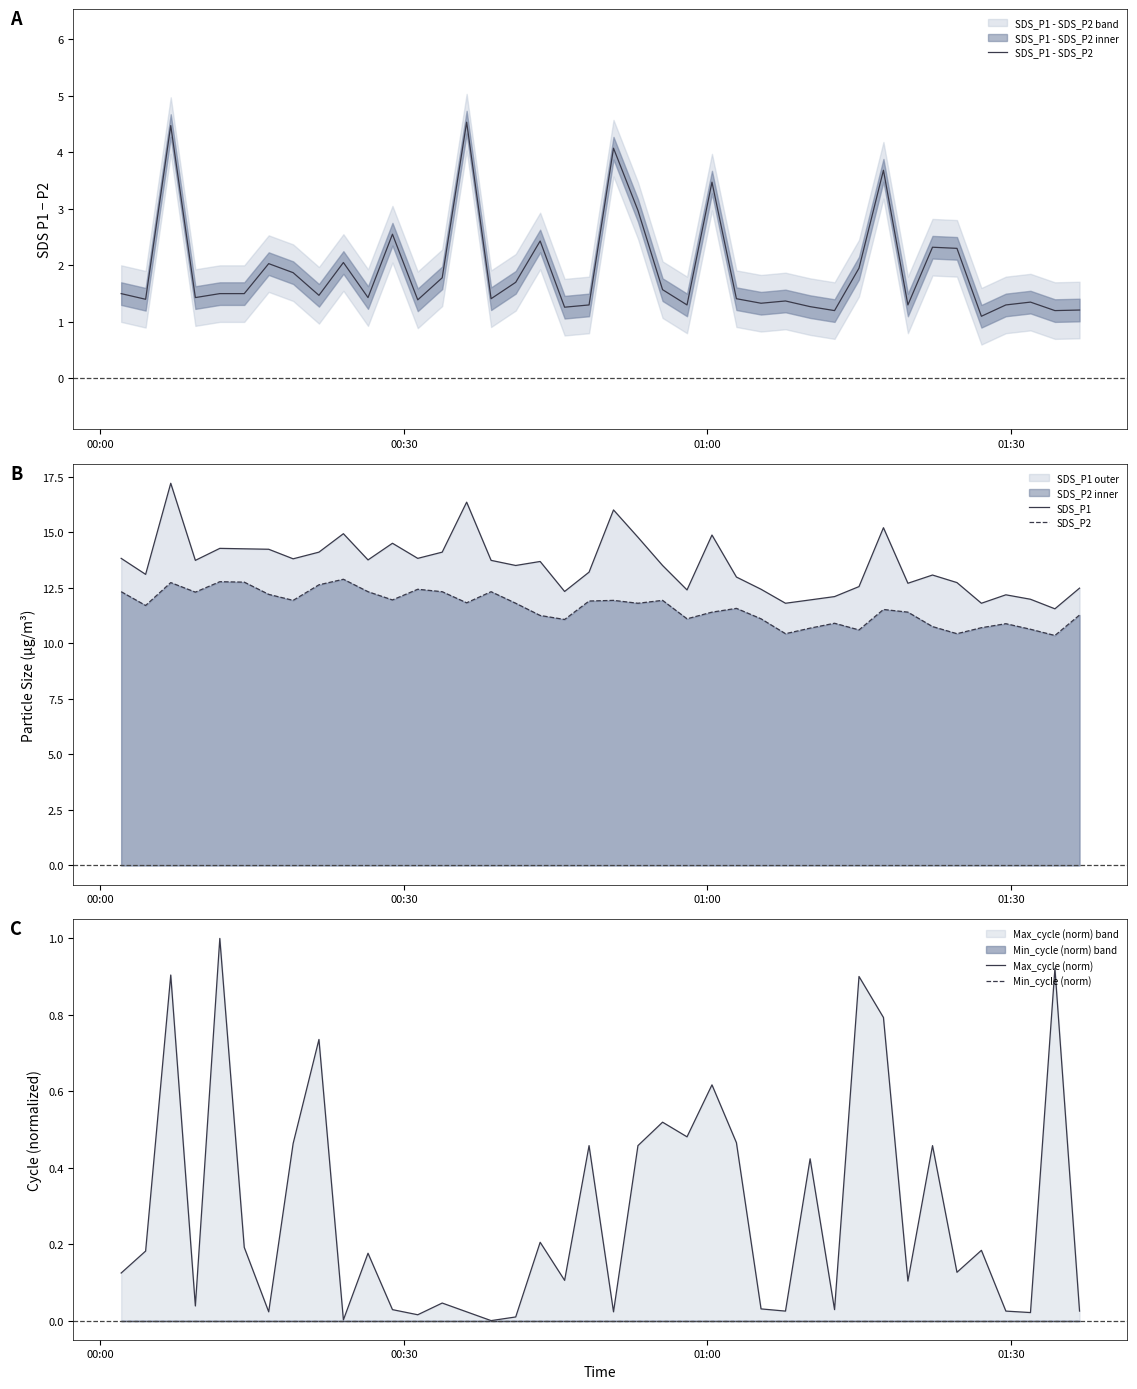

At how many categories does at least one series exceed 15?

4